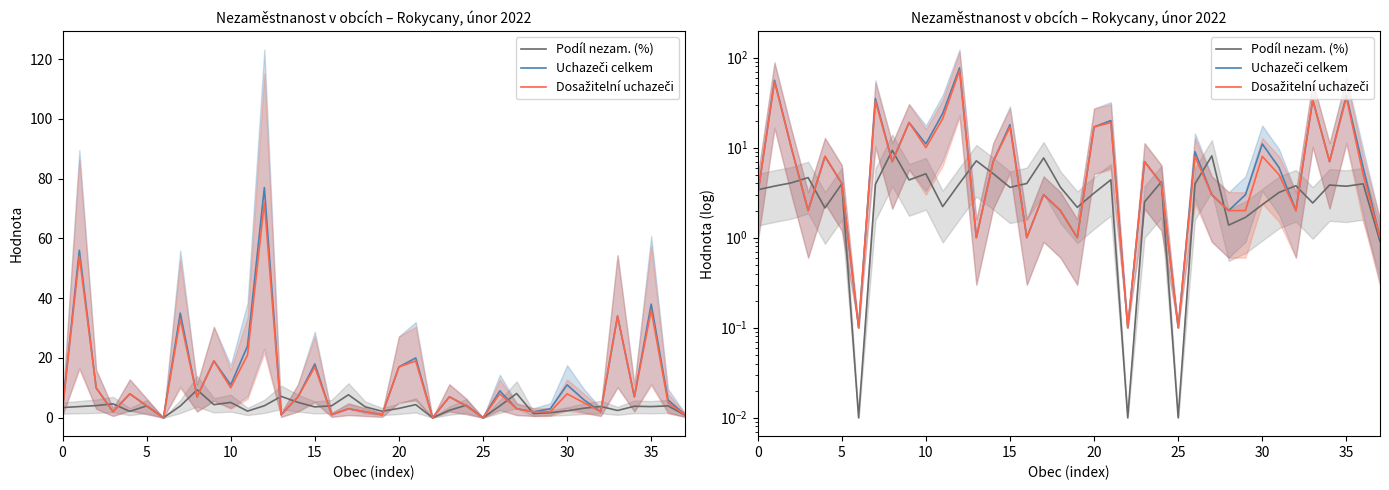

Which series has the largest range (max minus min)?

Uchazeči celkem